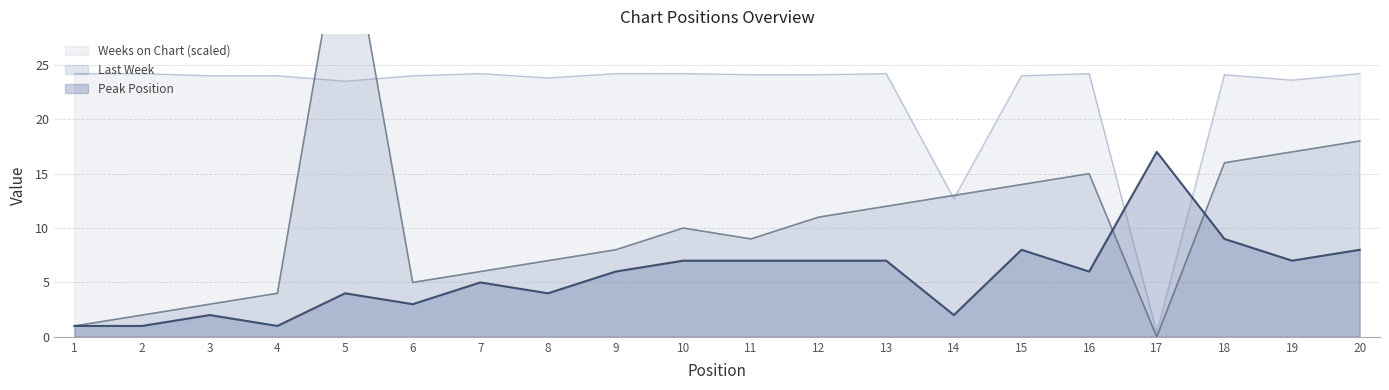

Rank the series by their maximum value, from highest to lowest.

Last Week, Weeks on Chart, Peak Position